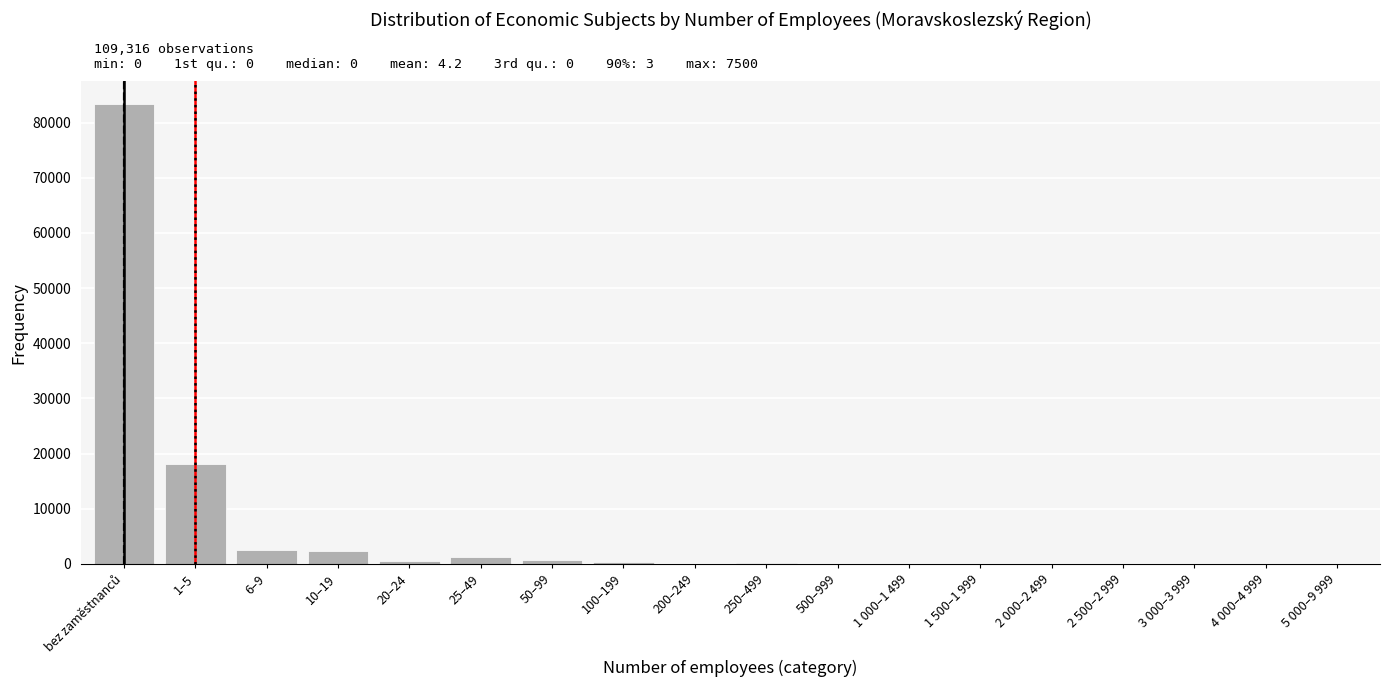

Is it true that the value at 6–9 is 2579?

True